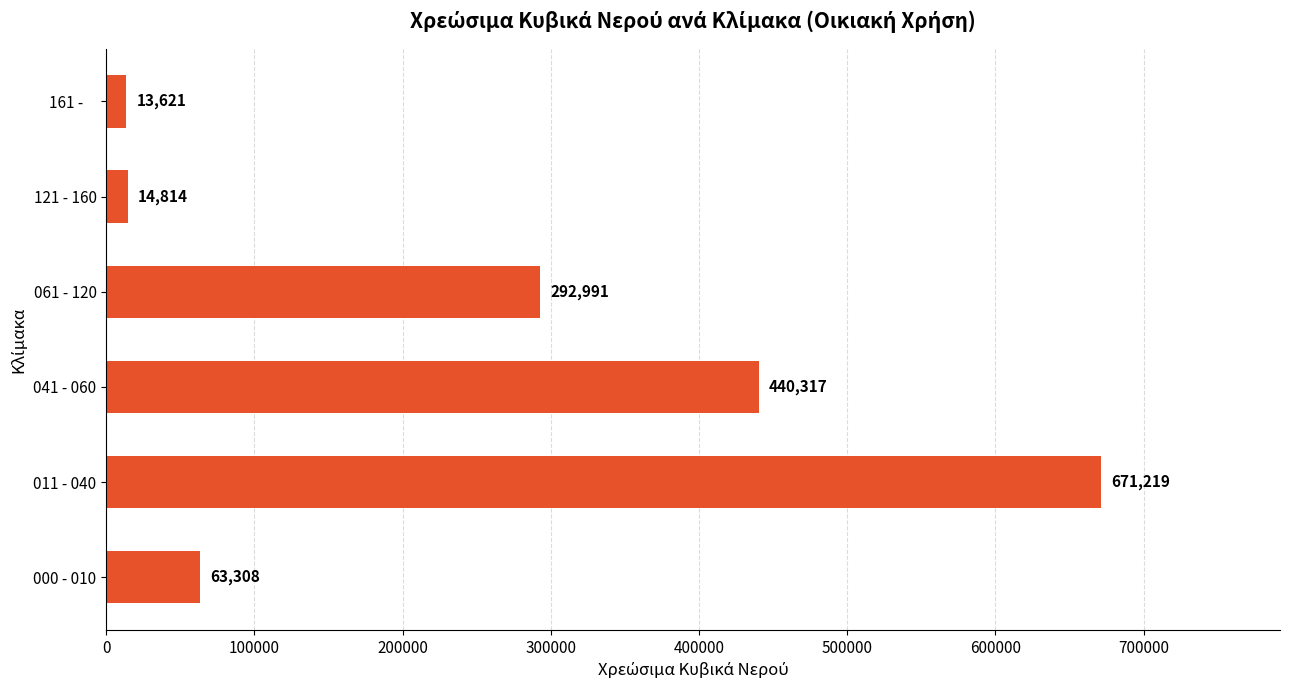

Reading bottom to top, transcribe all the data shown in this chart.

63308	671219	440317	292991	14814	13621